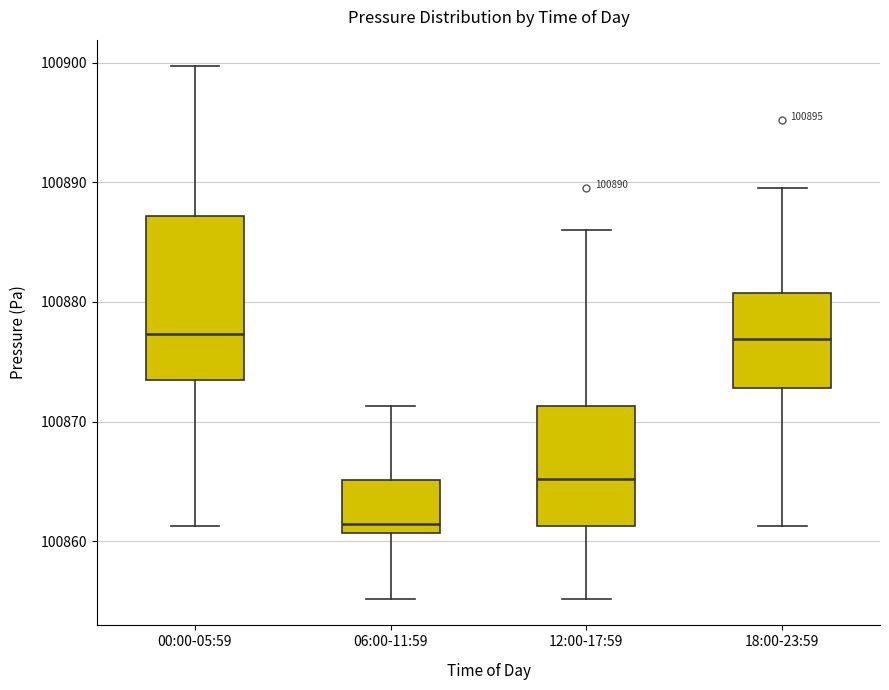

Comparing the boxes themselves (not the whiskers), which one is the tallest?

00:00-05:59